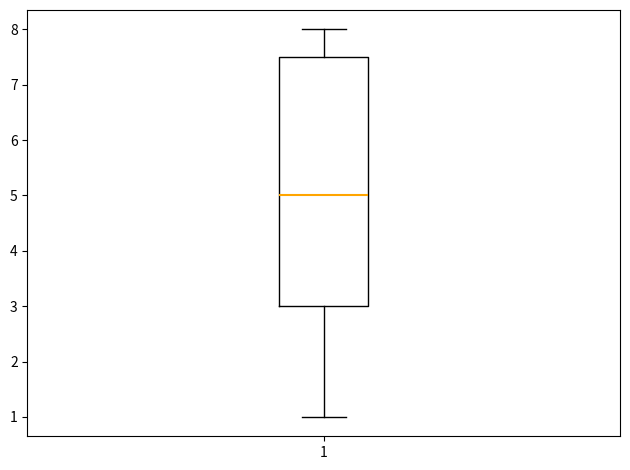

Where is the lower edge of the box at x = 1 on the y-axis? The values are not printed on the chart, so give them approximately, as read against the axis.

3.0